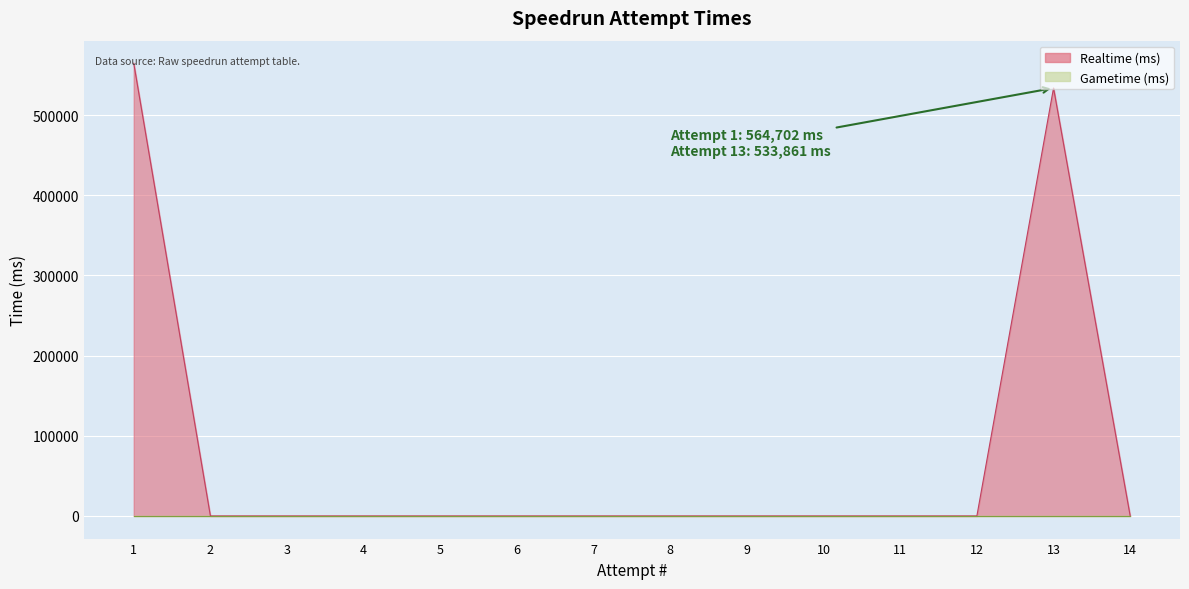

List the labels in order of value, largest first.

1, 13, 2, 3, 4, 5, 6, 7, 8, 9, 10, 11, 12, 14